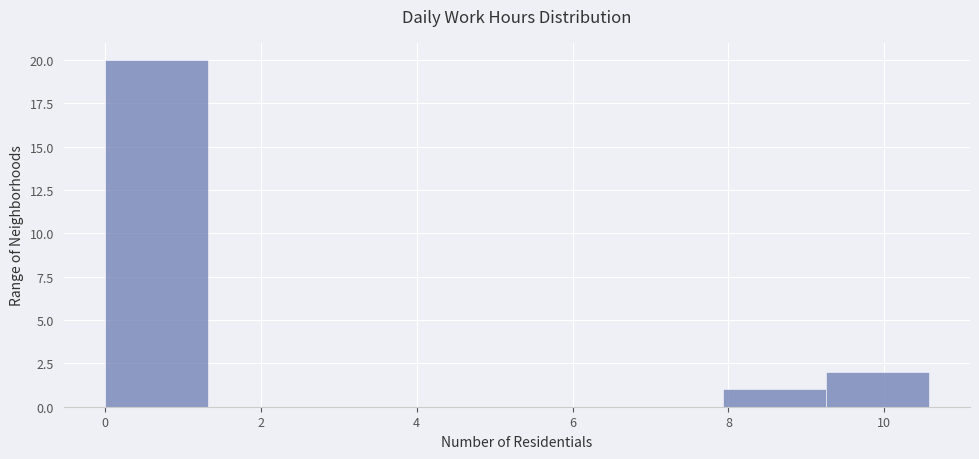

Reading left to right, transcribe this chart: for each bar, give the range it covers on the x-axis and its height. Neither the bar edges nor the heights are printed on the chart, so give them approximately, as read against the axes.

0.0 to 1.4: 20
1.4 to 2.6: 0
2.6 to 4.0: 0
4.0 to 5.2: 0
5.2 to 6.6: 0
6.6 to 8.0: 0
8.0 to 9.2: 1
9.2 to 10.6: 2